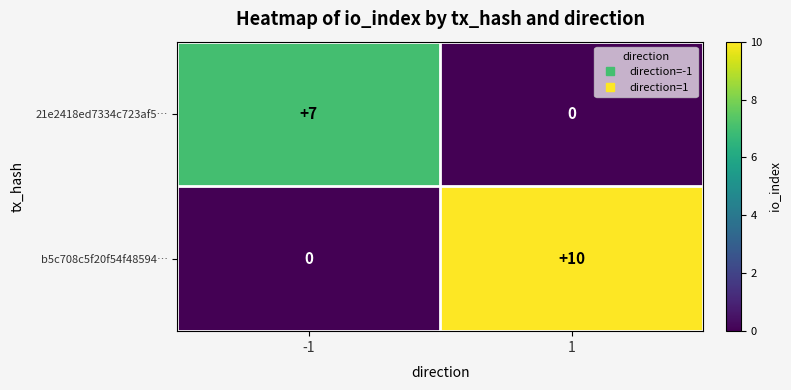

Rank the series at 1 from highest to lowest value.

b5c708c5f20f54f48594…, 21e2418ed7334c723af5…